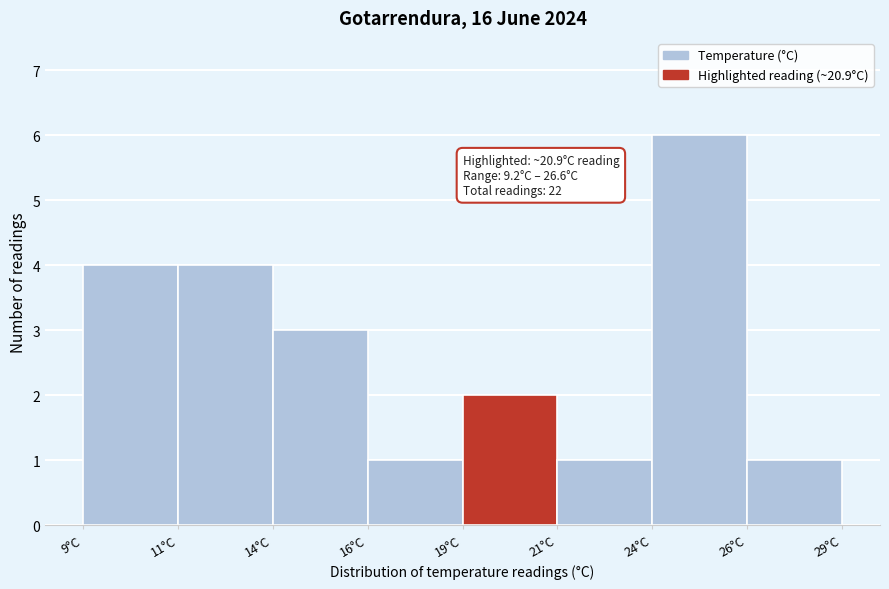

Reading left to right, what are all the values shown in this chart?

4	4	3	1	2	1	6	1